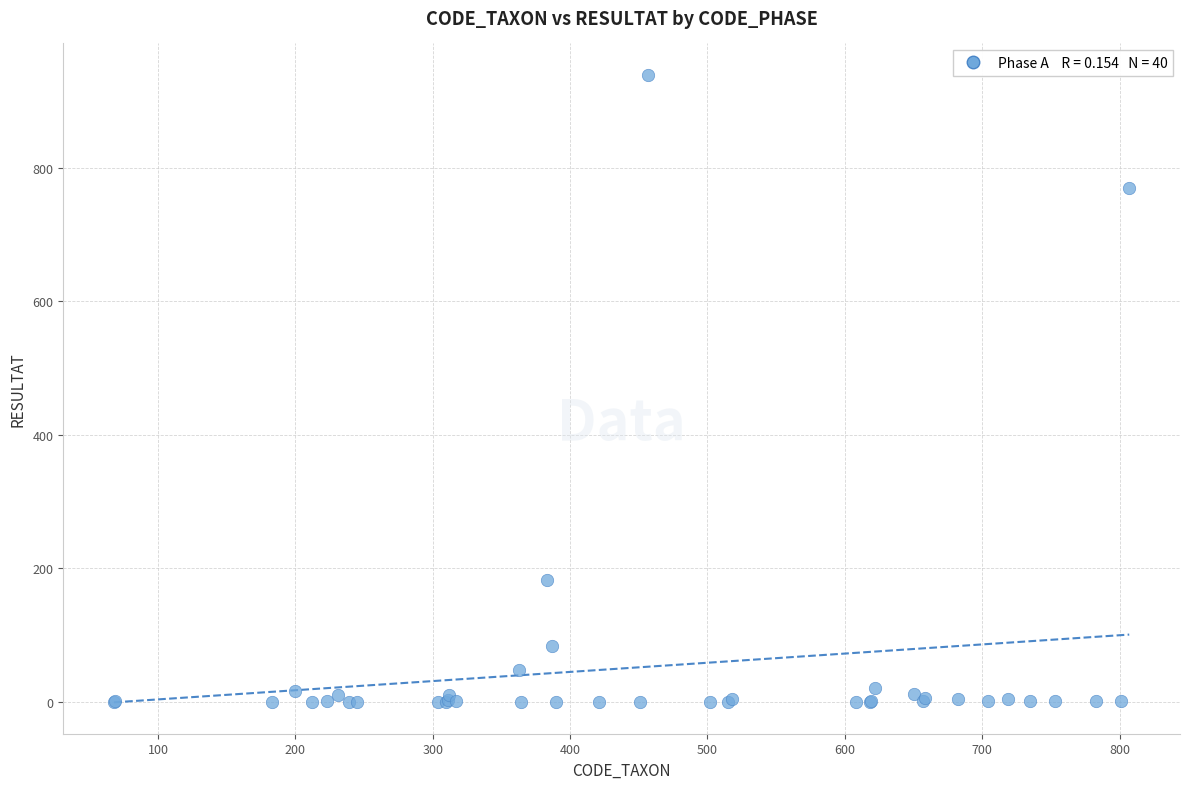

What Y value in the scatter plot is closest to 469?

183